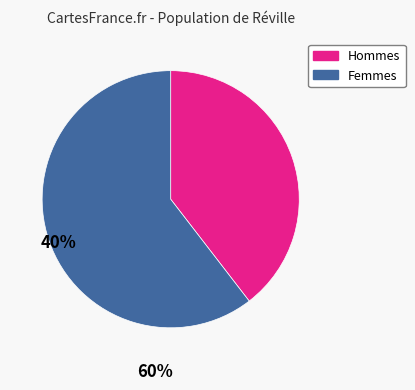

What is the majority slice?

Femmes